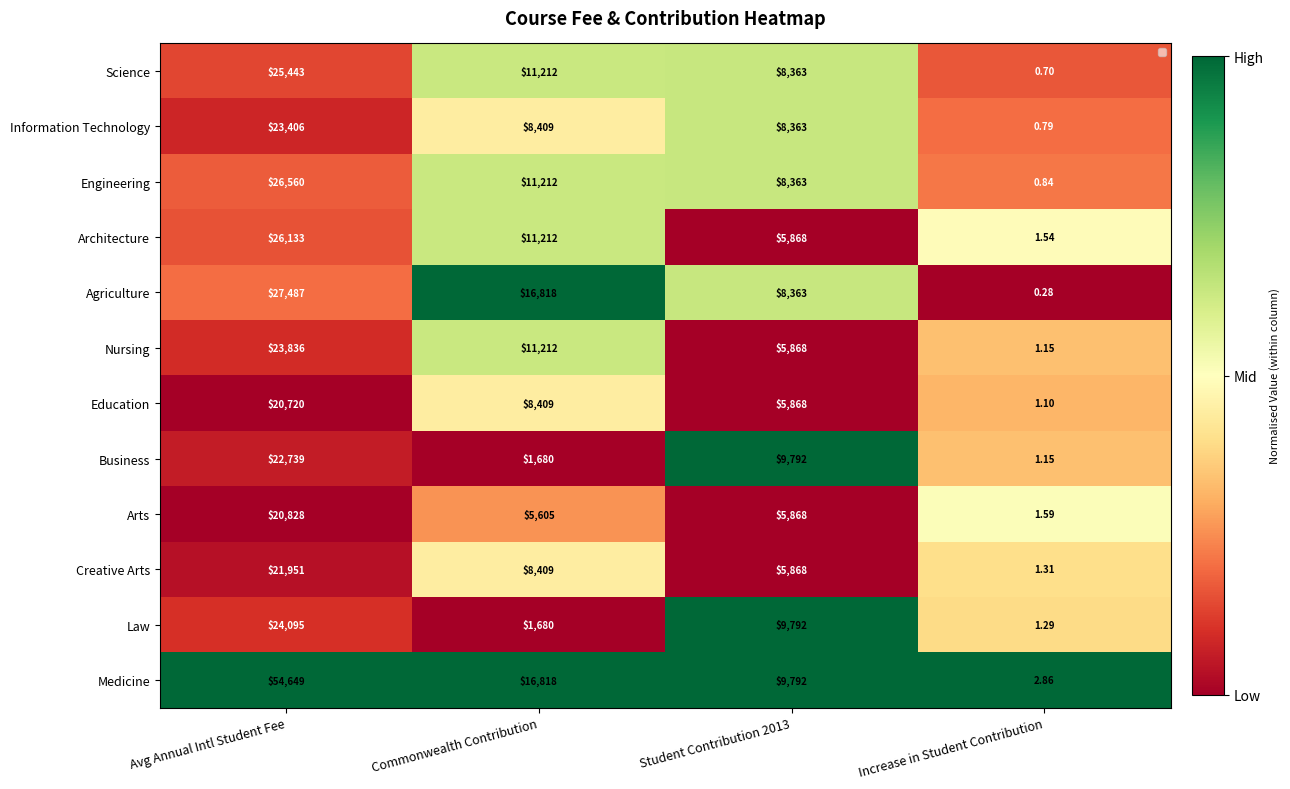

Which series has the largest range (max minus min)?

Medicine